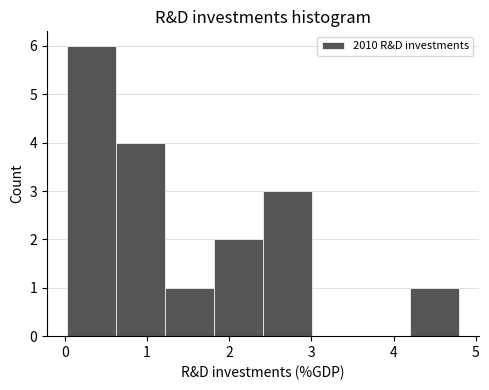

Over which range of the x-axis is the bar tallest?

0.0 to 0.6